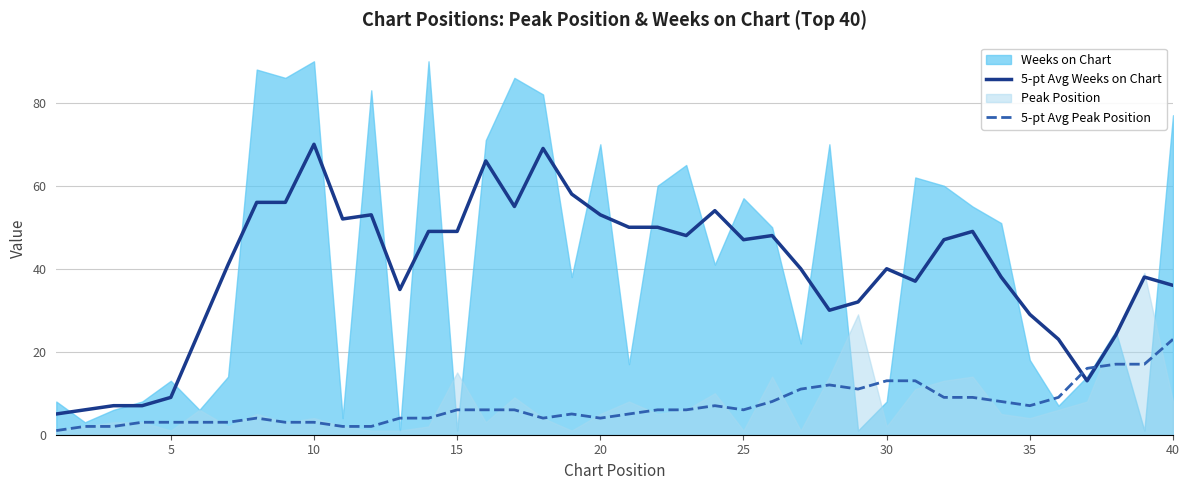

True or false: 5-pt Avg Peak Position and 5-pt Avg Weeks on Chart cross at least once.

True